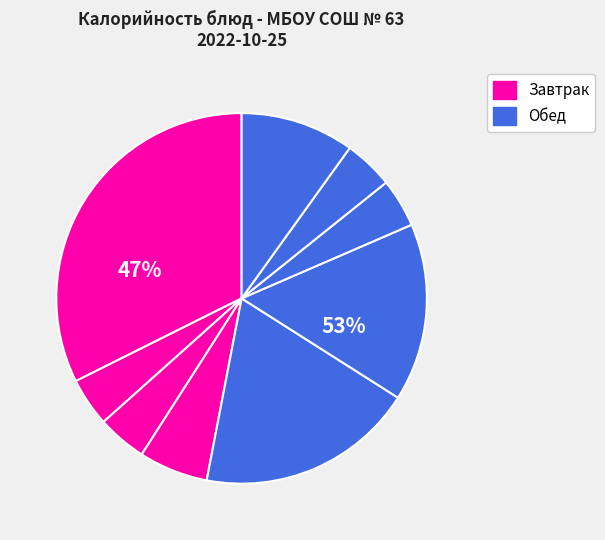

How many slices are in this pie chart?

9